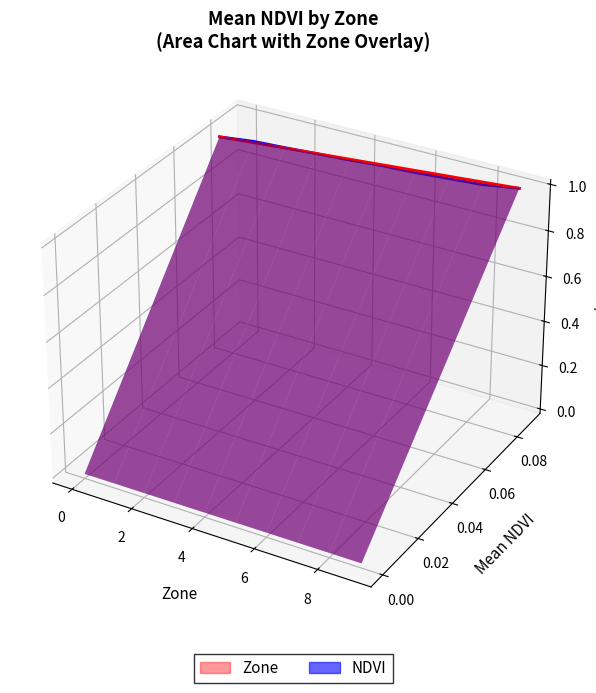

What is the sum of all NDVI values?

0.6